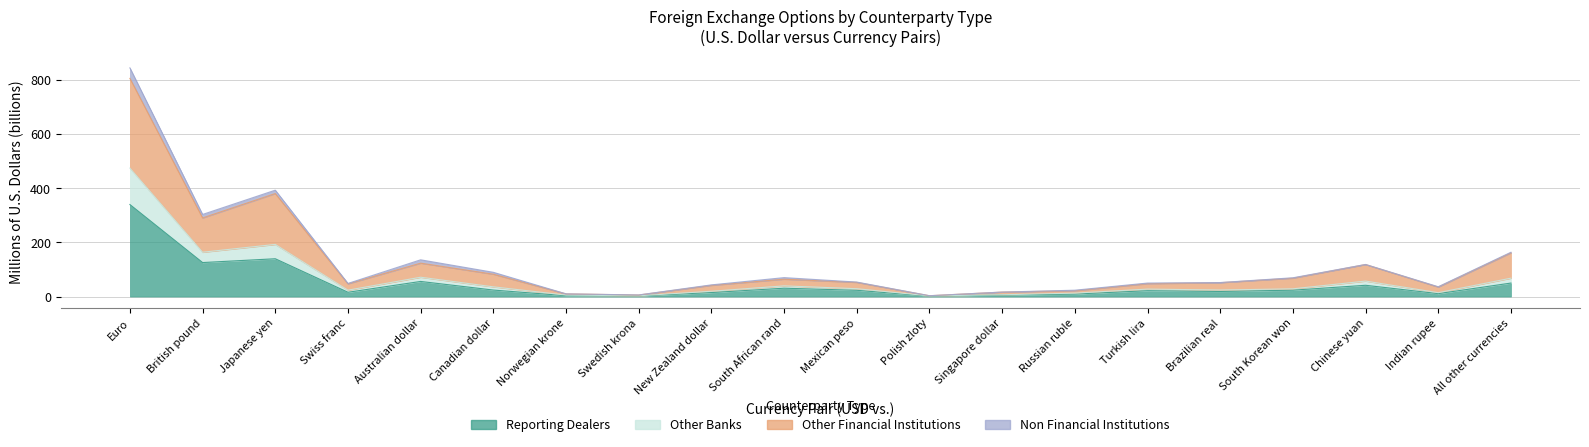

Where is Other Banks nearest to the value 238?

Japanese yen